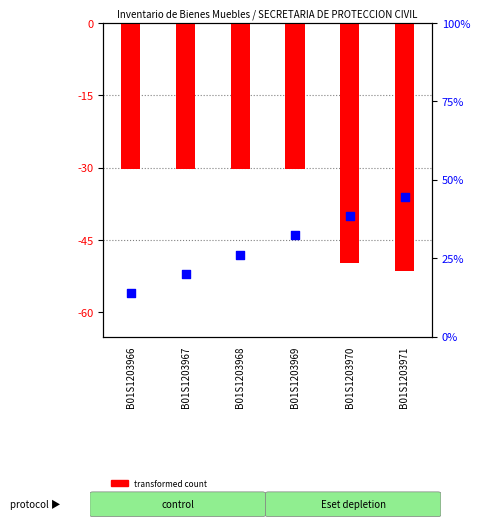

Which series has the largest Y range (max minus min)?

transformed count